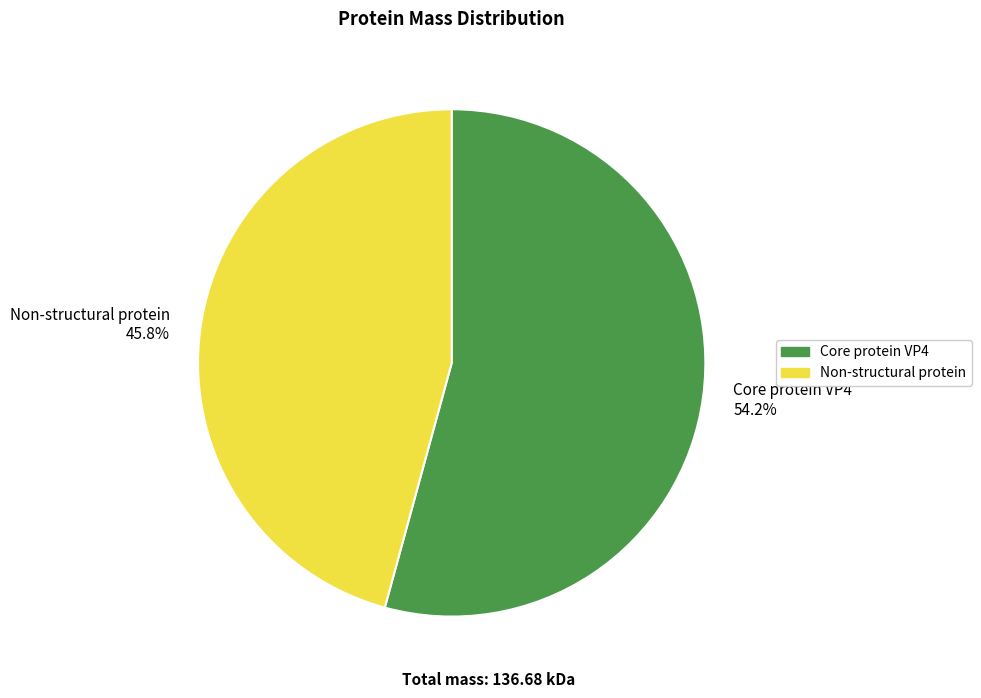

Rank the categories by value from highest to lowest.

Core protein VP4 54.2%, Non-structural protein 45.8%